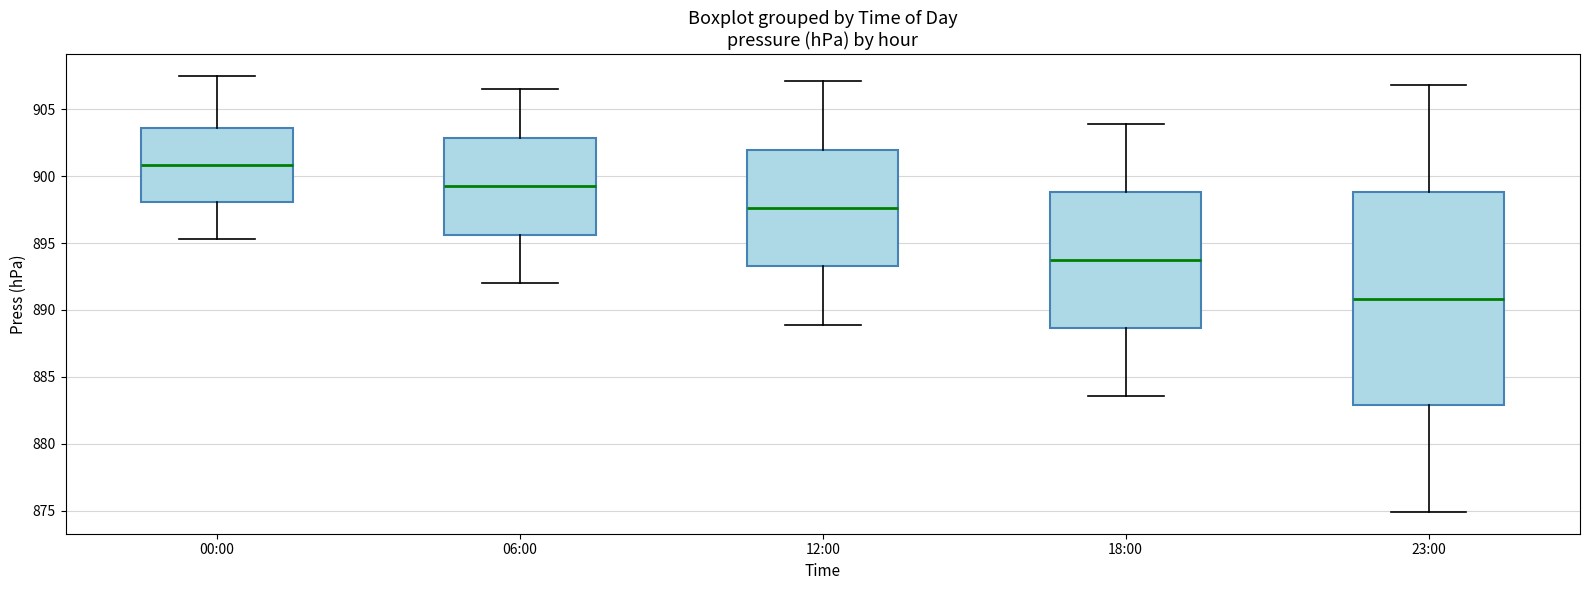

Reading left to right, read every box against the y-axis: the position of its median line, the range the box covers, and the ends of its whiskers. The values are not printed on the chart, so give them approximately, as read against the axis.

00:00: median 901.0, box 898.0 to 903.5, whiskers 895.5 to 907.5
06:00: median 899.5, box 895.5 to 903.0, whiskers 892.0 to 906.5
12:00: median 897.5, box 893.5 to 902.0, whiskers 889.0 to 907.0
18:00: median 894.0, box 888.5 to 899.0, whiskers 883.5 to 904.0
23:00: median 891.0, box 883.0 to 899.0, whiskers 875.0 to 907.0